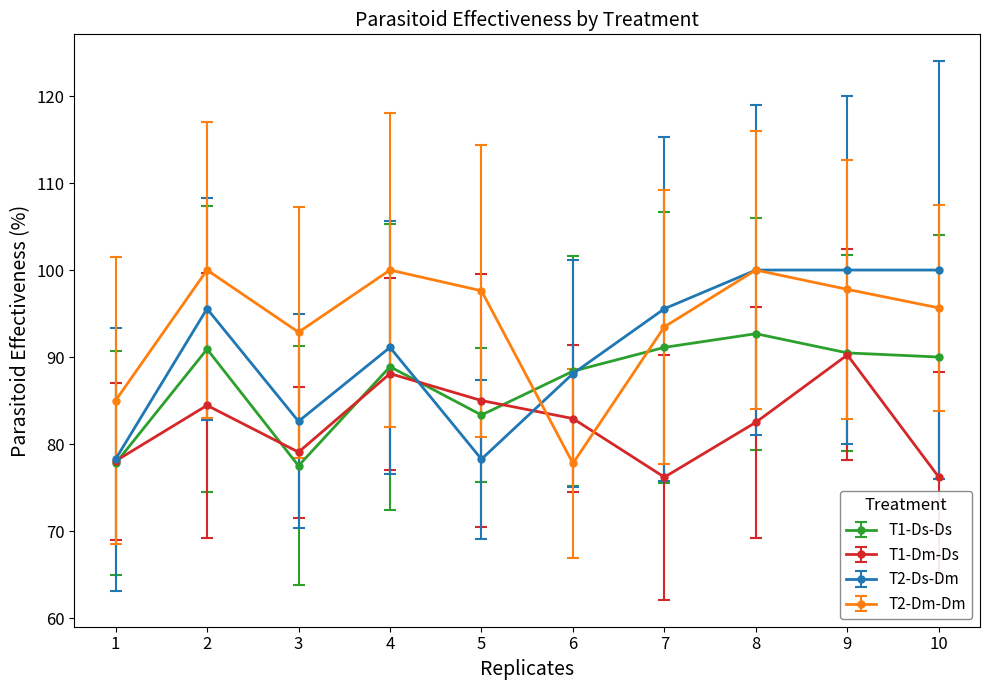

What is the greatest value displayed?

100.0